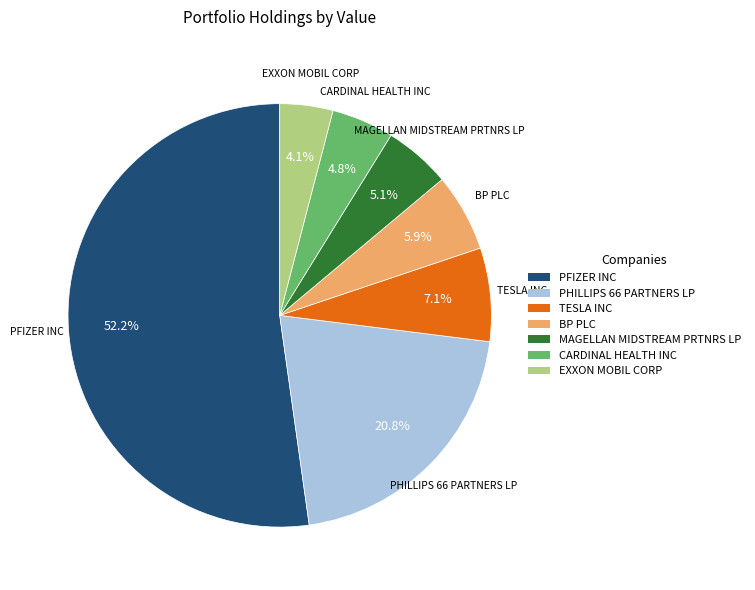

Which category has the biggest portion of the pie?

PFIZER INC